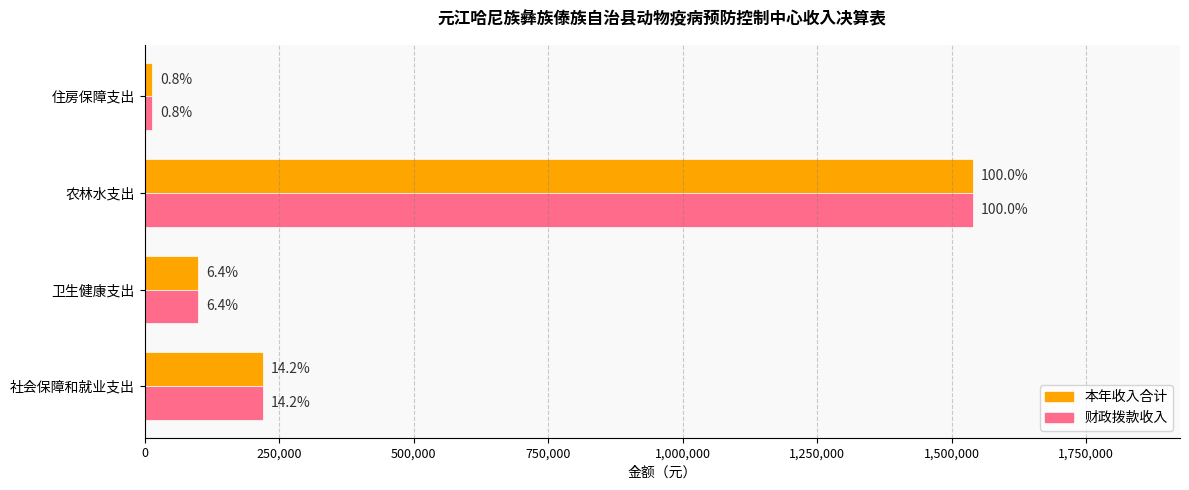

What are all the series names shown in the legend?

本年收入合计, 财政拨款收入